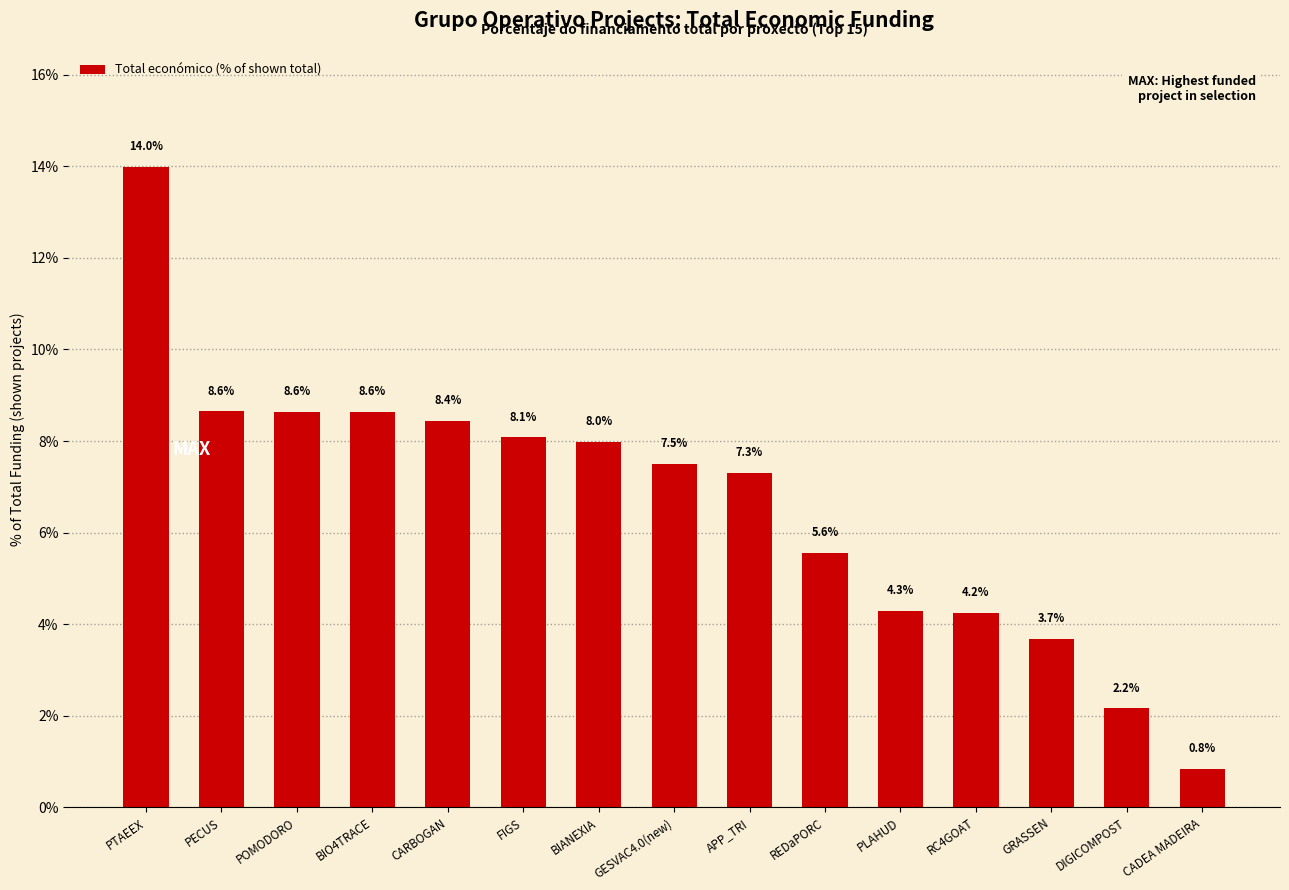

What is the average value?

6.7